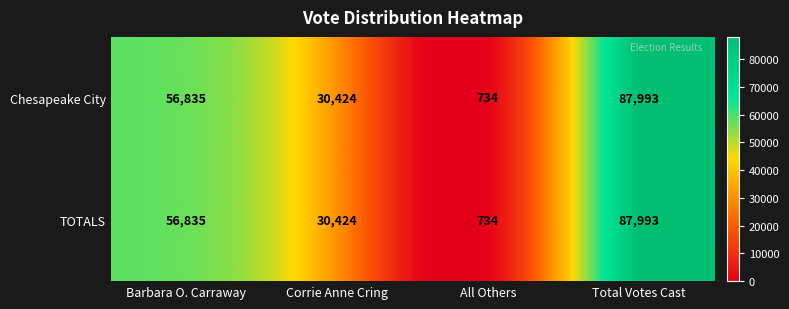

The value of TOTALS at Total Votes Cast is 23671. True or false?

False